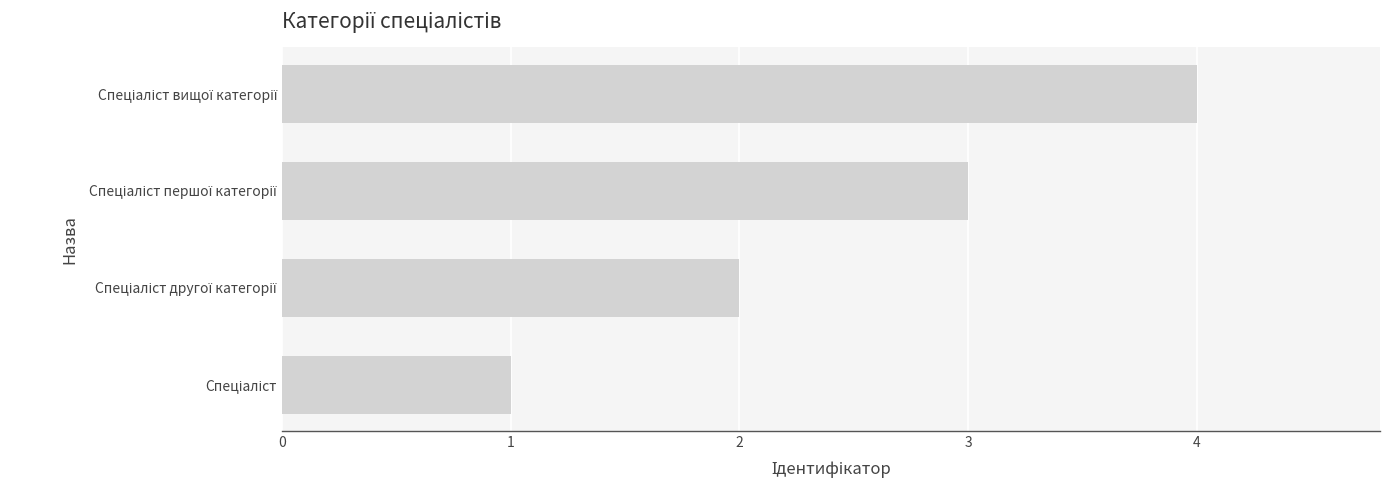

What is the maximum value shown in the chart?

4